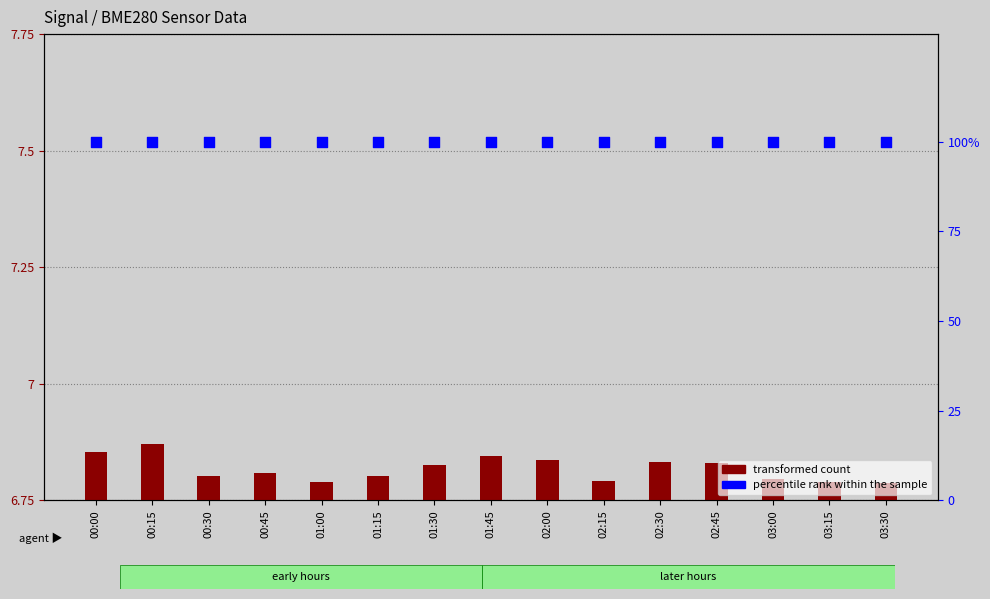

Is the value of percentile rank within the sample at 02:30 greater than the value of transformed count at 01:00?

Yes